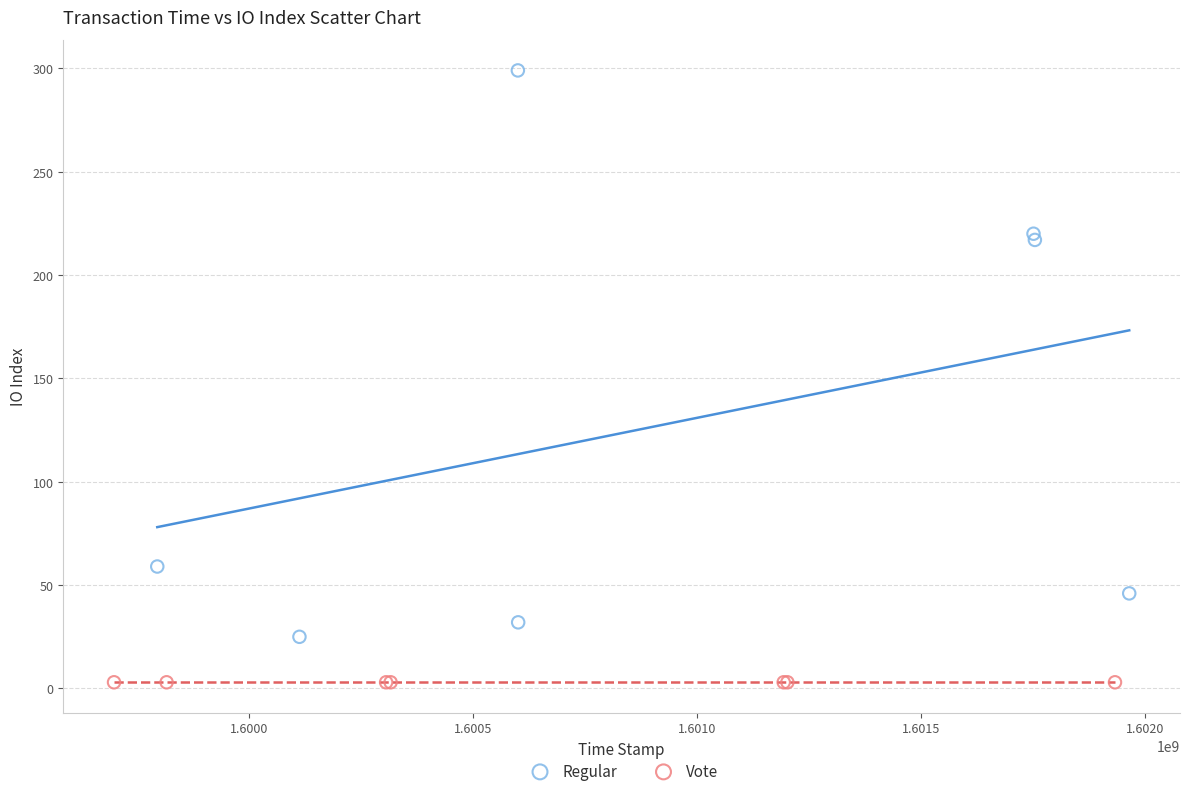

Which series contains the lowest Y value?

Vote